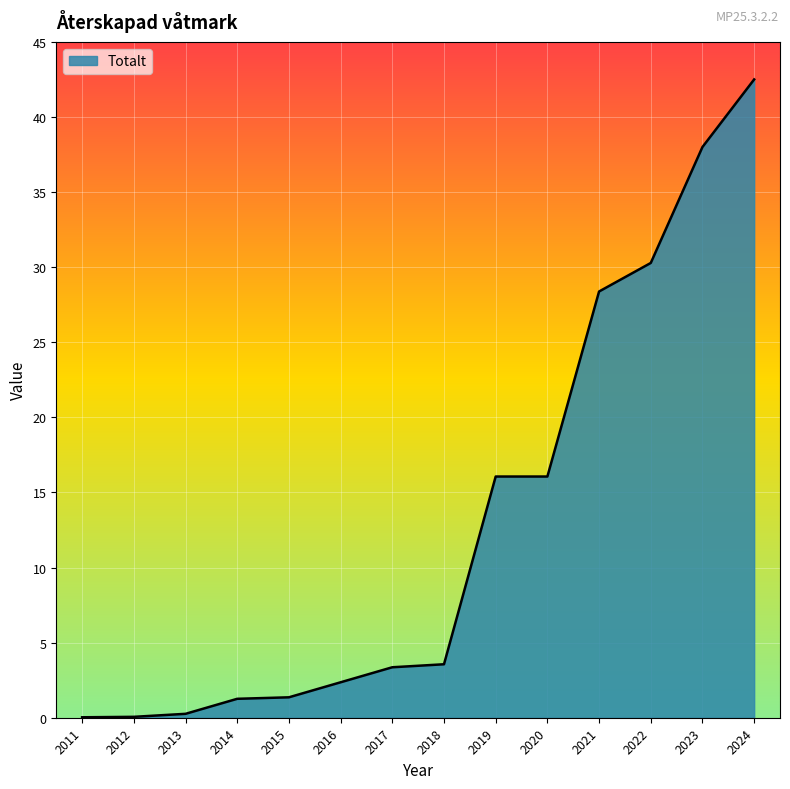

The chart shows a value of 16.1 at 2019. True or false?

True